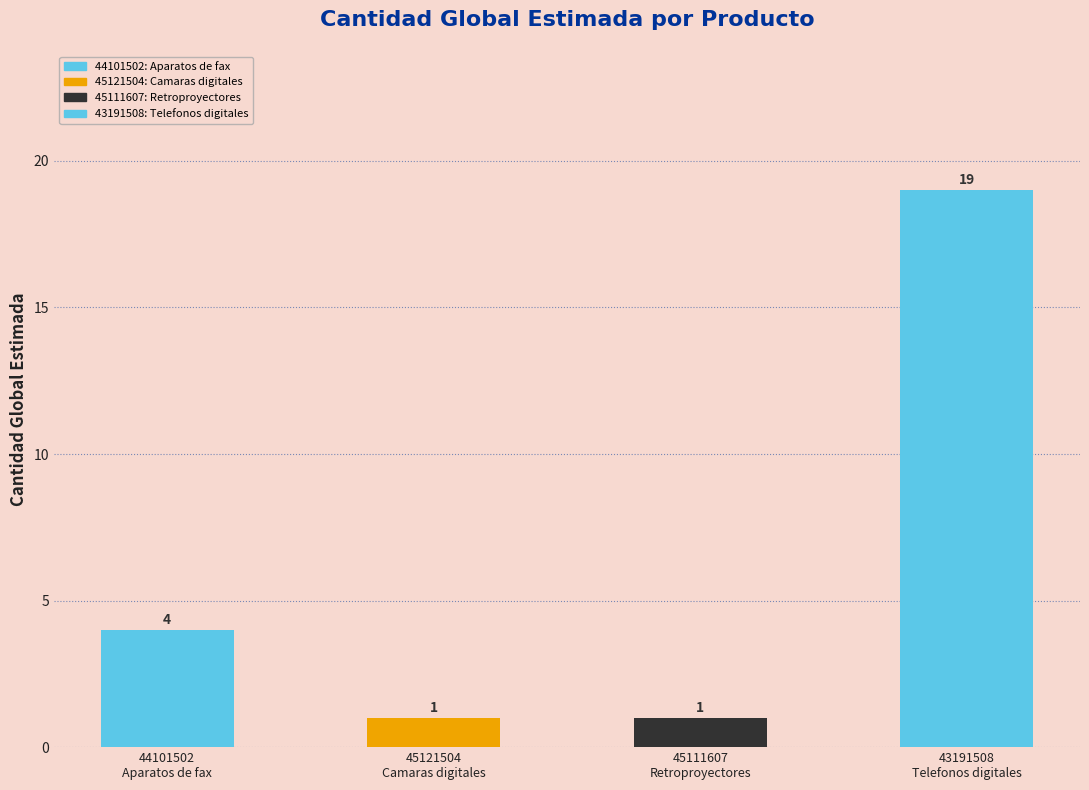

List the labels in order of value, smallest first.

45121504
Camaras digitales, 45111607
Retroproyectores, 44101502
Aparatos de fax, 43191508
Telefonos digitales